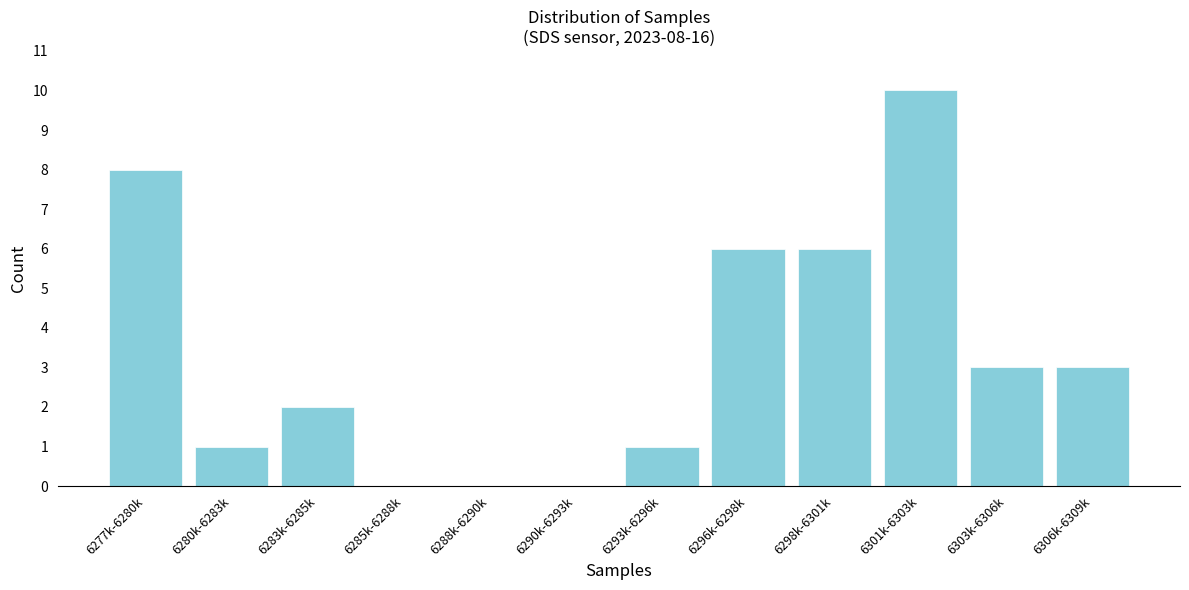

Reading right to left, what are all the values shown in this chart?

6306k-6309k=3	6303k-6306k=3	6301k-6303k=10	6298k-6301k=6	6296k-6298k=6	6293k-6296k=1	6290k-6293k=0	6288k-6290k=0	6285k-6288k=0	6283k-6285k=2	6280k-6283k=1	6277k-6280k=8